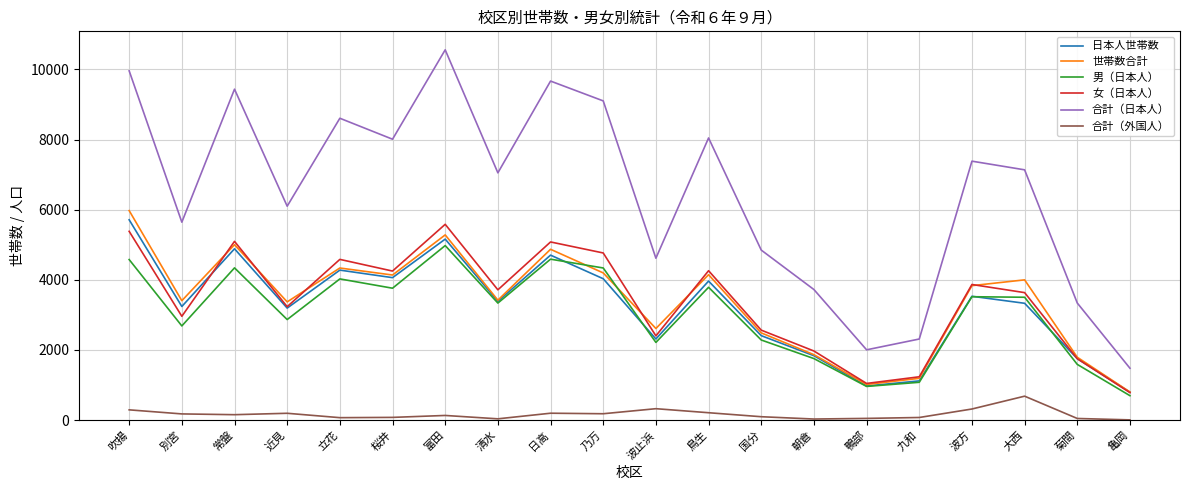

Is this an area chart (filled region under the line)?

No